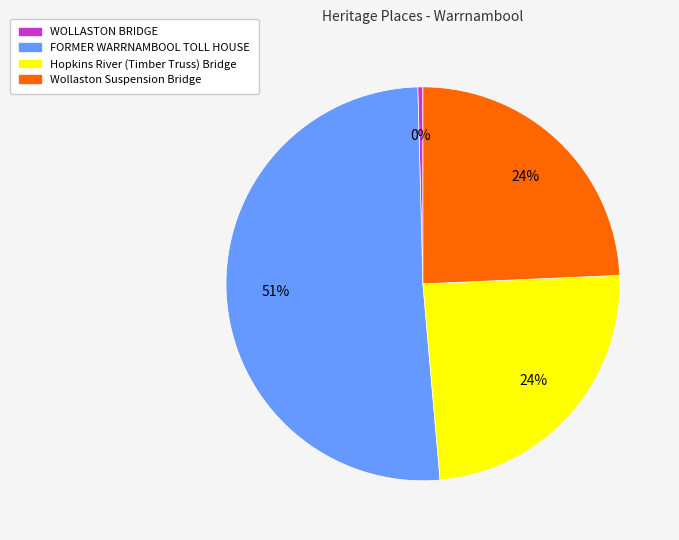

Approximately how many times larger is the value at Wollaston Suspension Bridge compared to WOLLASTON BRIDGE?

58.2